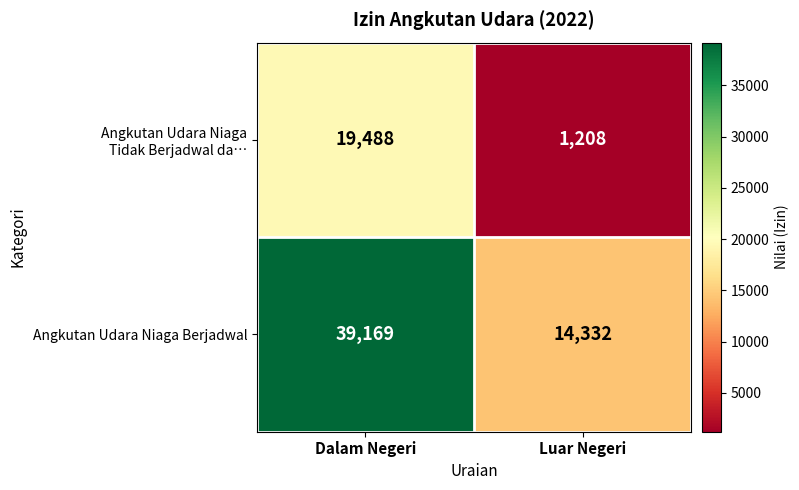

Where is Angkutan Udara Niaga Berjadwal nearest to the value 26750?

Luar Negeri